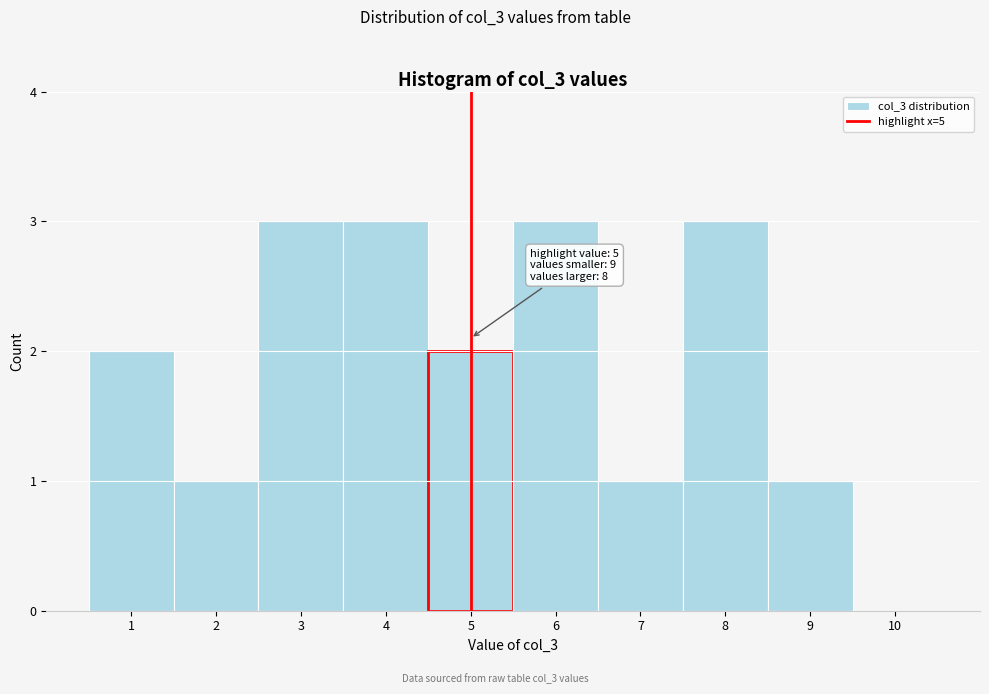

Reading left to right, transcribe all the data shown in this chart.

1=2	2=1	3=3	4=3	5=2	6=3	7=1	8=3	9=1	10=0